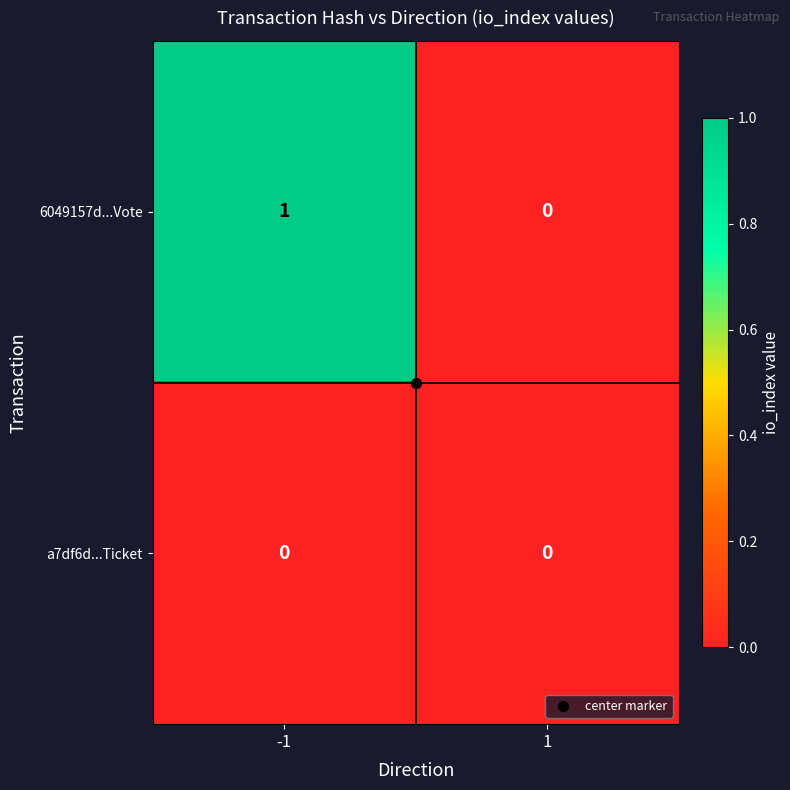

True or false: a7df6d...Ticket has a value of 0 at -1.

True